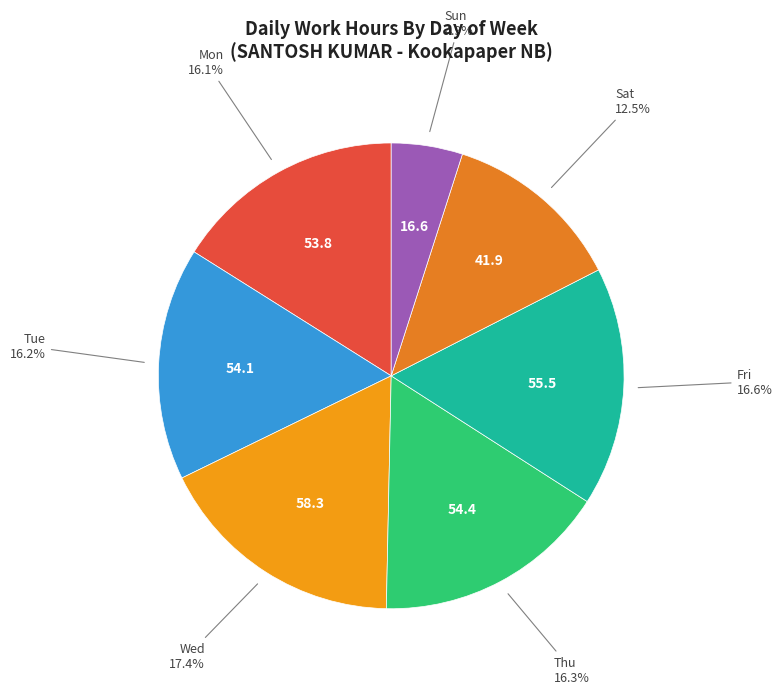

Is there a majority slice in this chart?

No